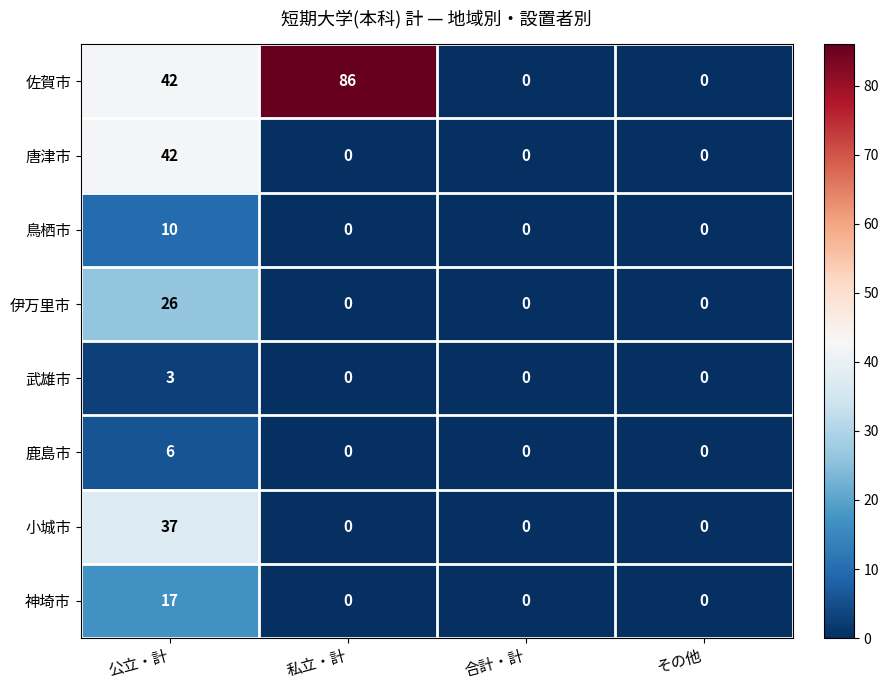

What is the spread (max minus min) of values at 私立・計?

86